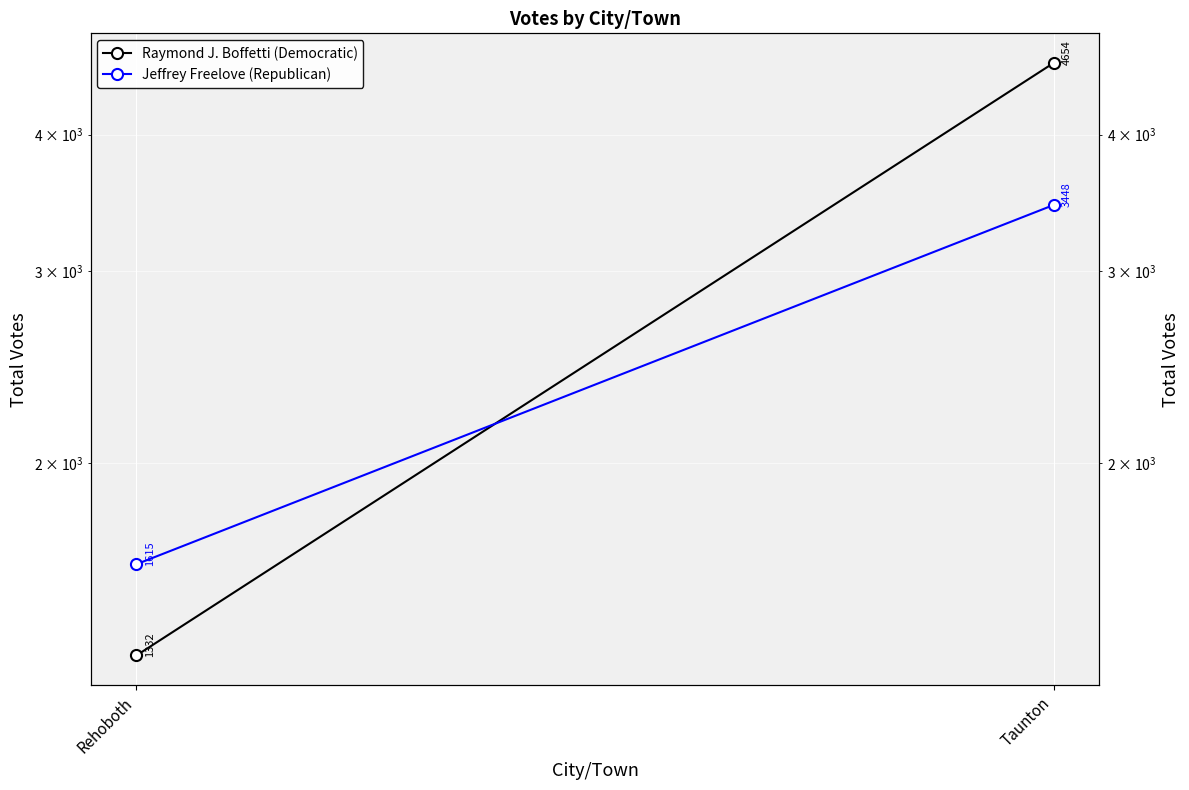

What is the difference between the highest and lowest values at Taunton?

1206